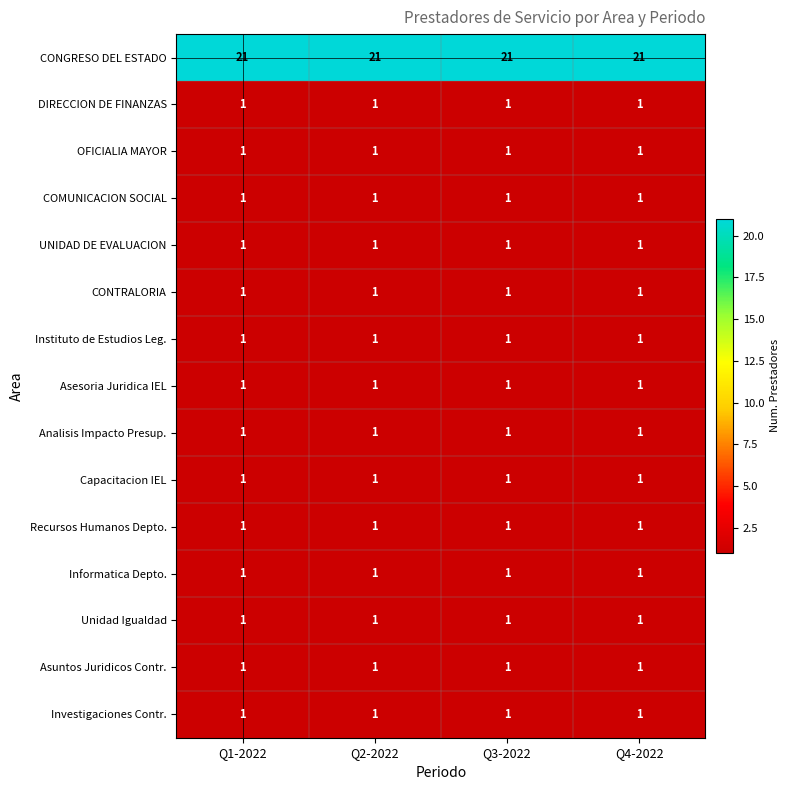

What is the spread (max minus min) of values at Q4-2022?

20